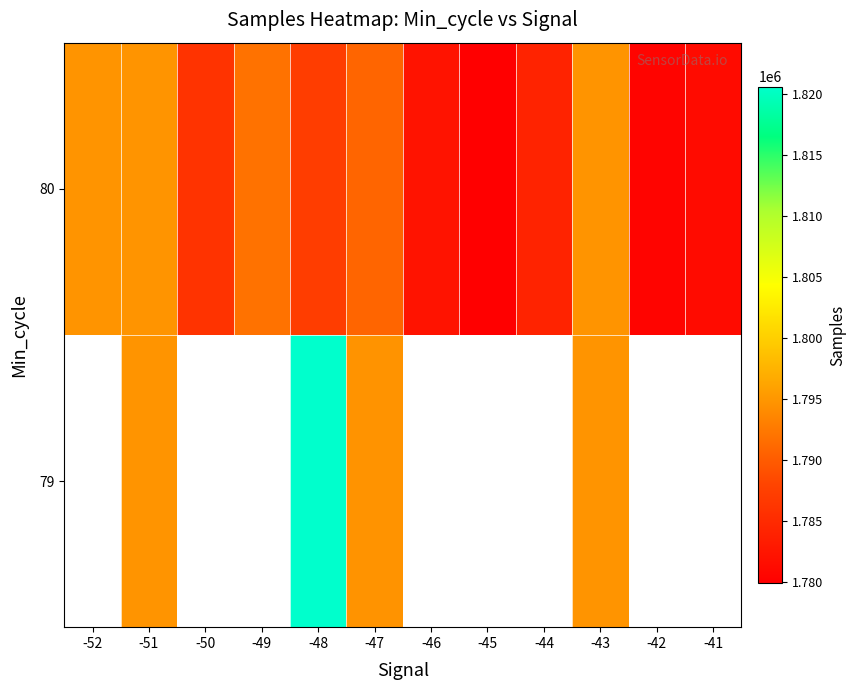

The 80 series shows 1068674.4 at -45. True or false?

False